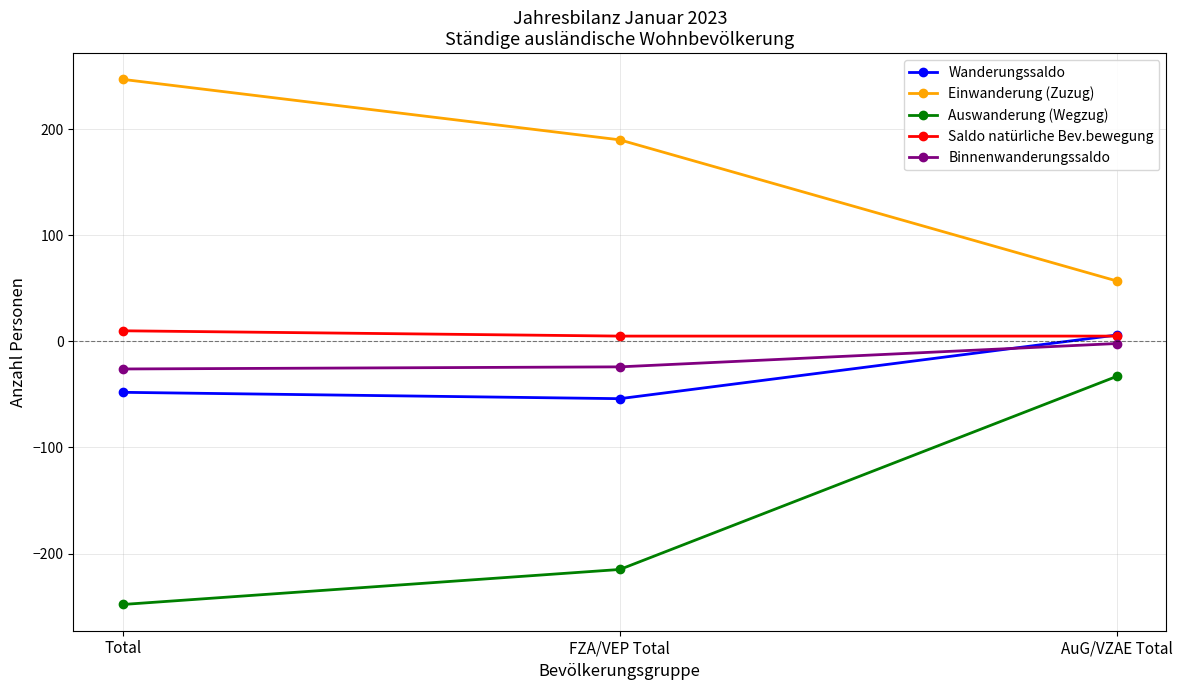

Which series changed the most between Total and AuG/VZAE Total?

Auswanderung (Wegzug)